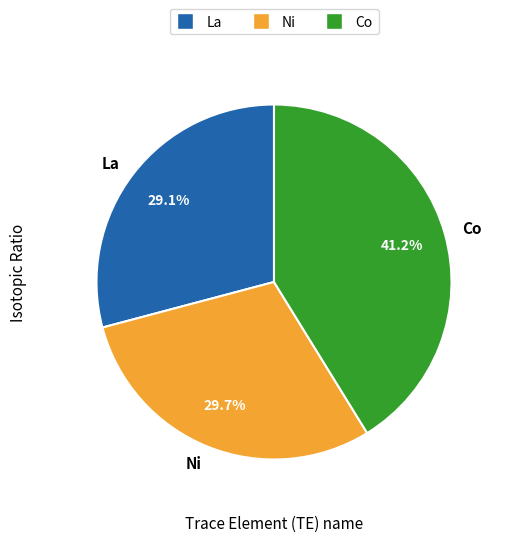

Combined, what portion of the pie is Ni and La?

58.8%